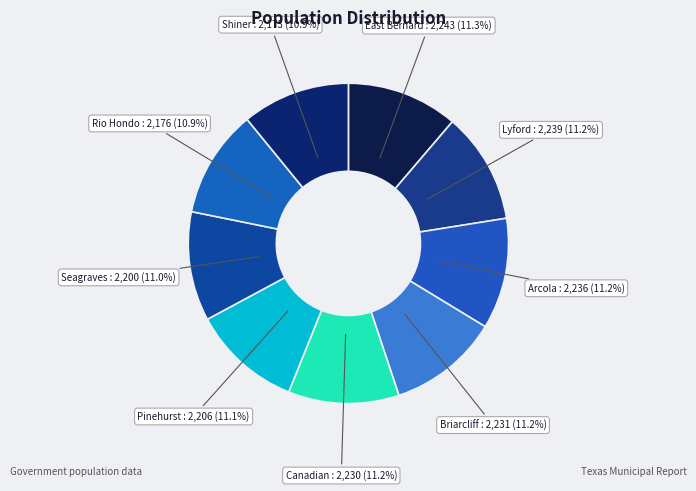

What percentage is NOT represented by Arcola?

88.8%